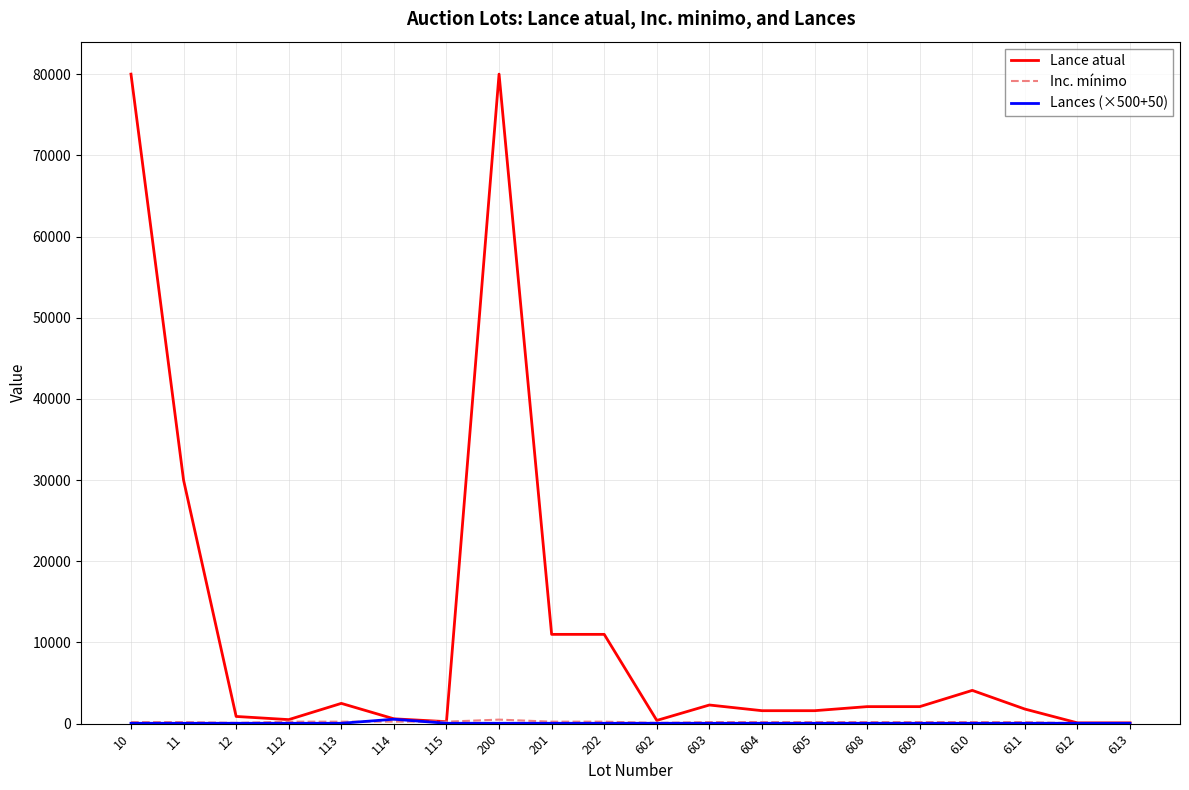

The value of Lance atual at 200 is 105087. True or false?

False